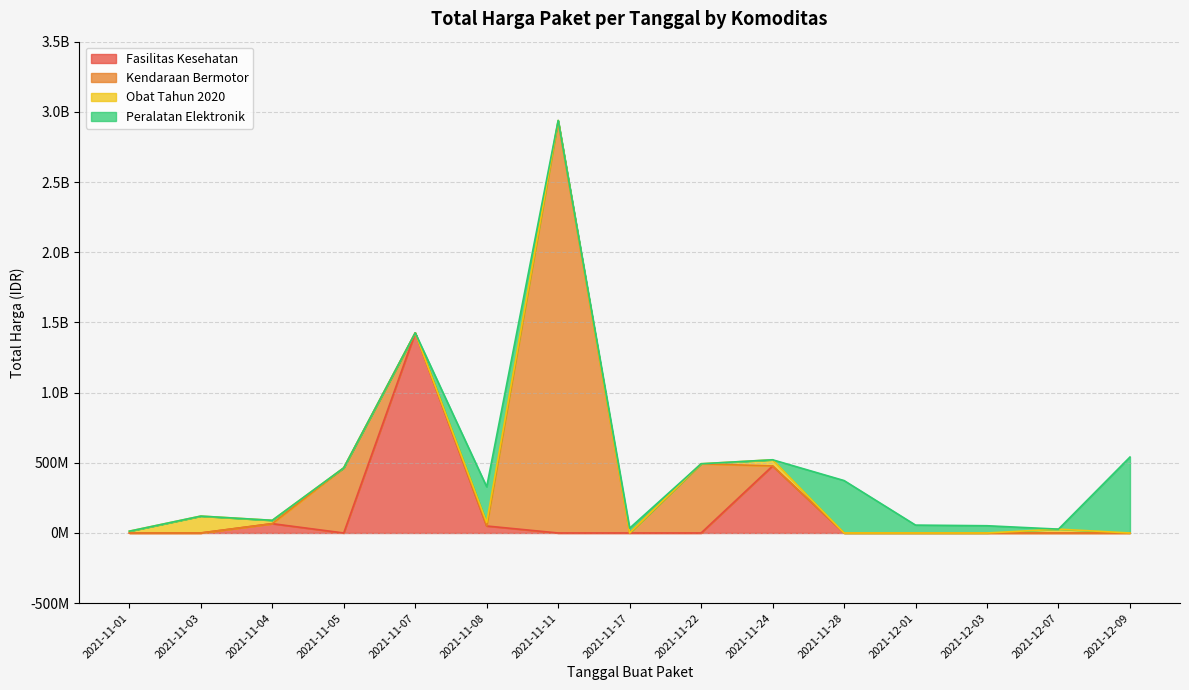

How many values exceed 27412000?

17